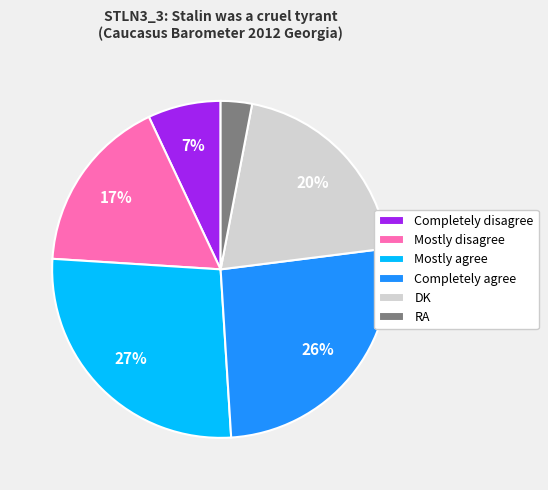

Which category has the smallest portion of the pie?

RA